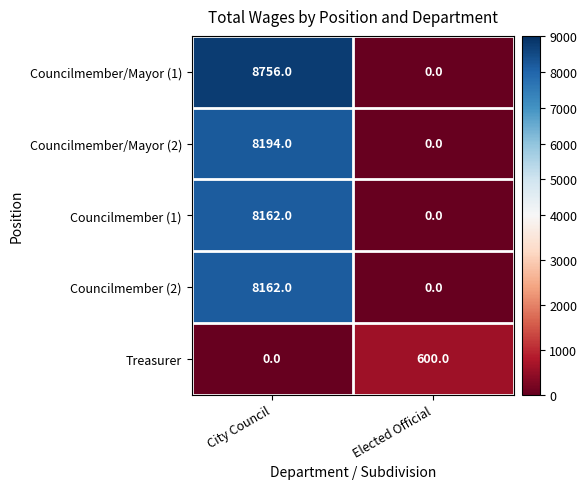

Rank the categories by Councilmember/Mayor (2) value from lowest to highest.

Elected Official, City Council